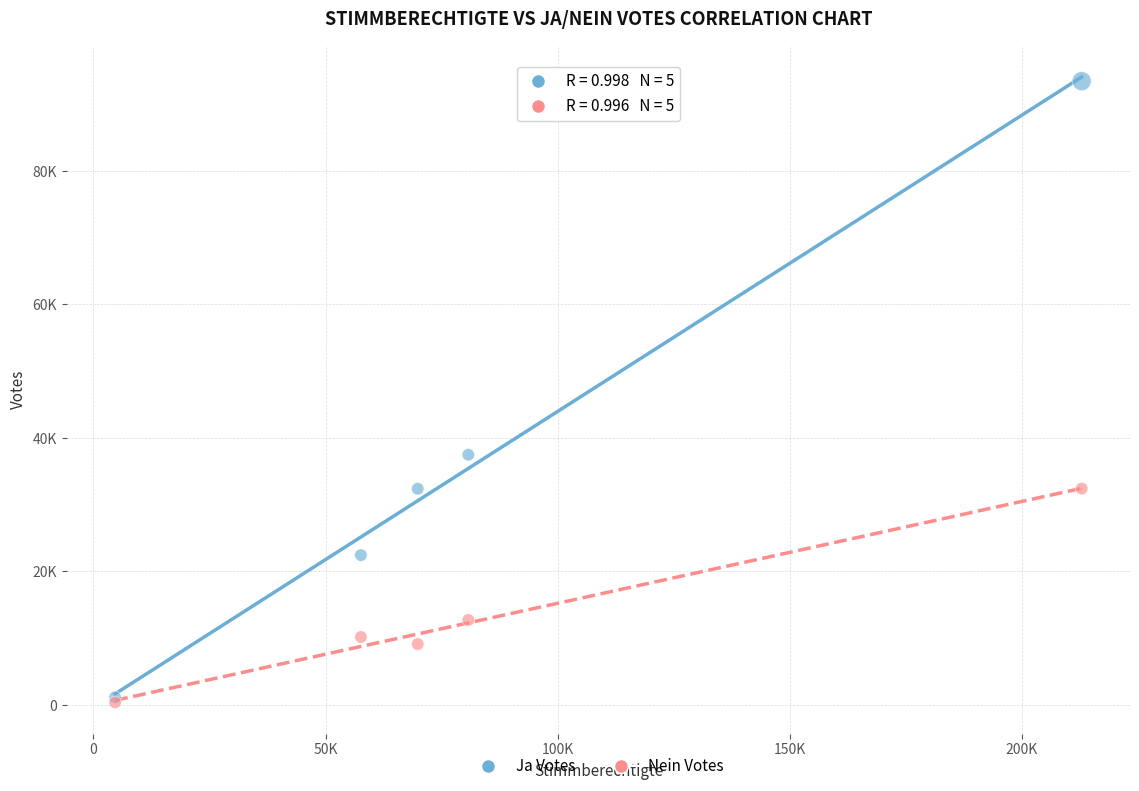

What are all the series names shown in the legend?

Ja Votes, Nein Votes